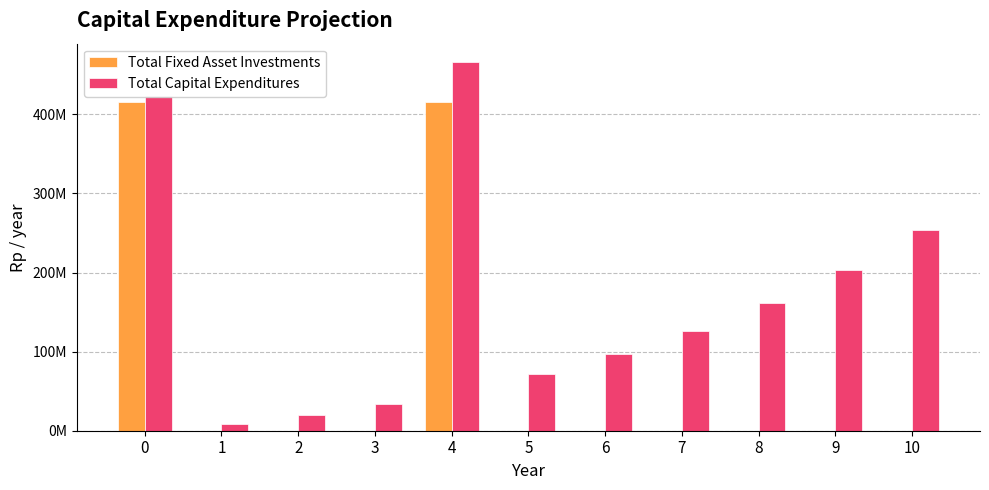

What are all the series names shown in the legend?

Total Fixed Asset Investments, Total Capital Expenditures